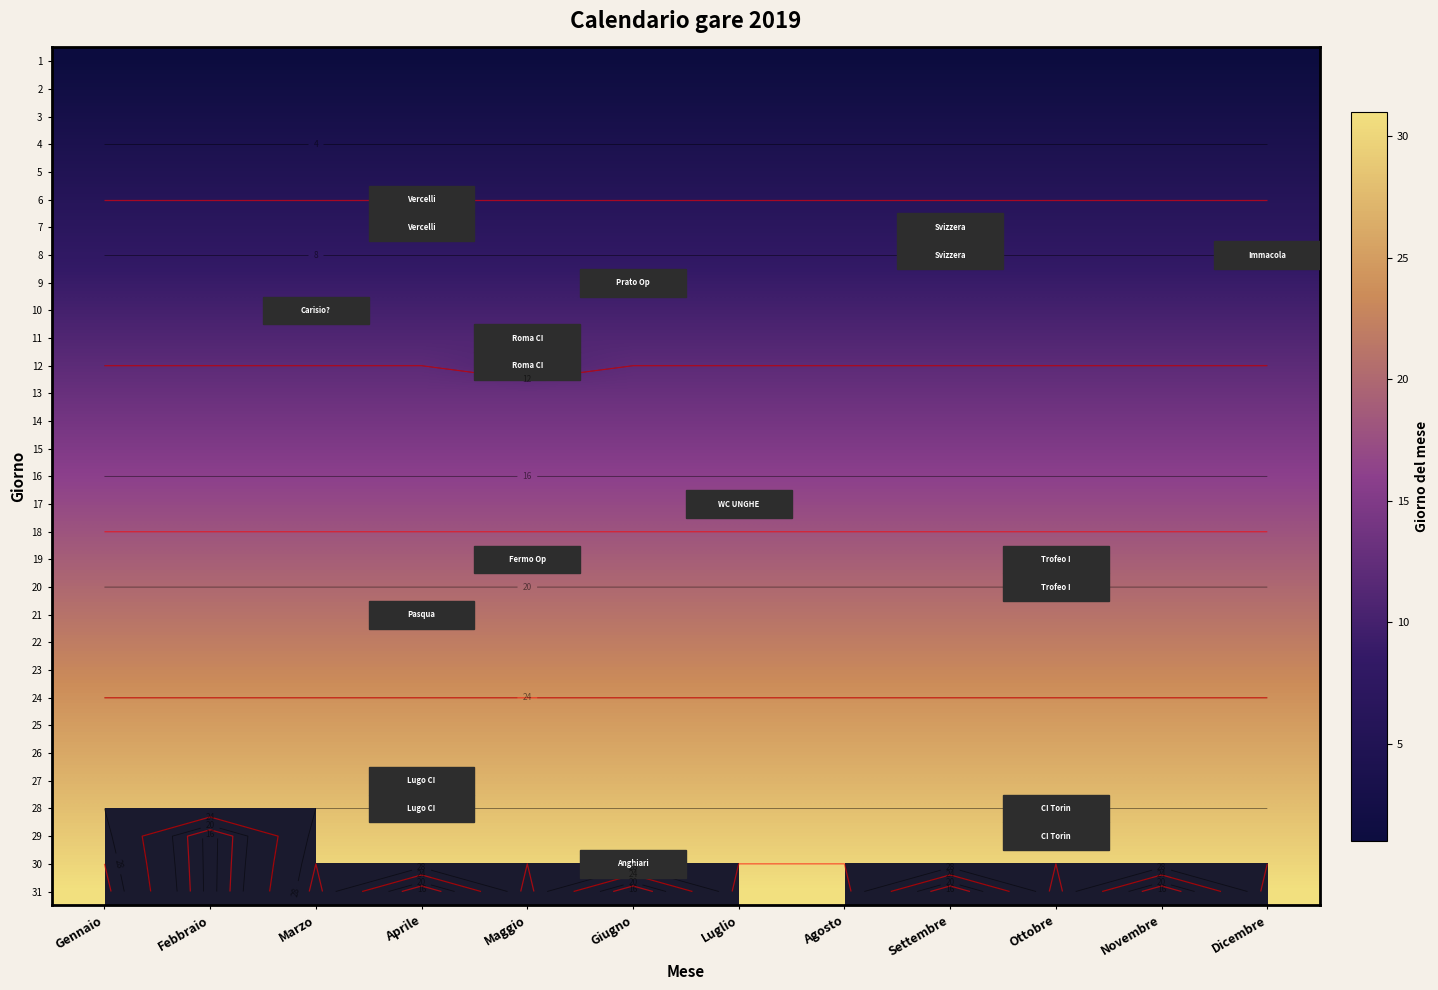

Rank the series by their maximum value, from highest to lowest.

31, 30, 29, 28, 27, 26, 25, 24, 23, 22, 21, 20, 19, 18, 17, 16, 15, 14, 13, 12, 11, 10, 9, 8, 7, 6, 5, 4, 3, 2, 1